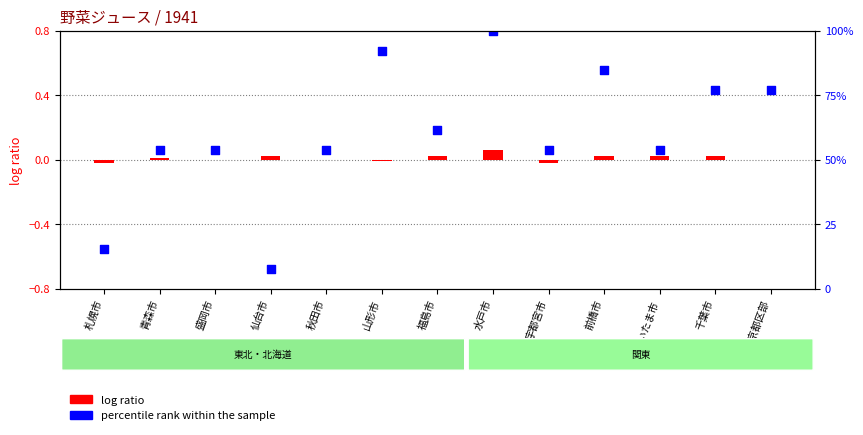

What is the total value across all series at 仙台市?

-0.7